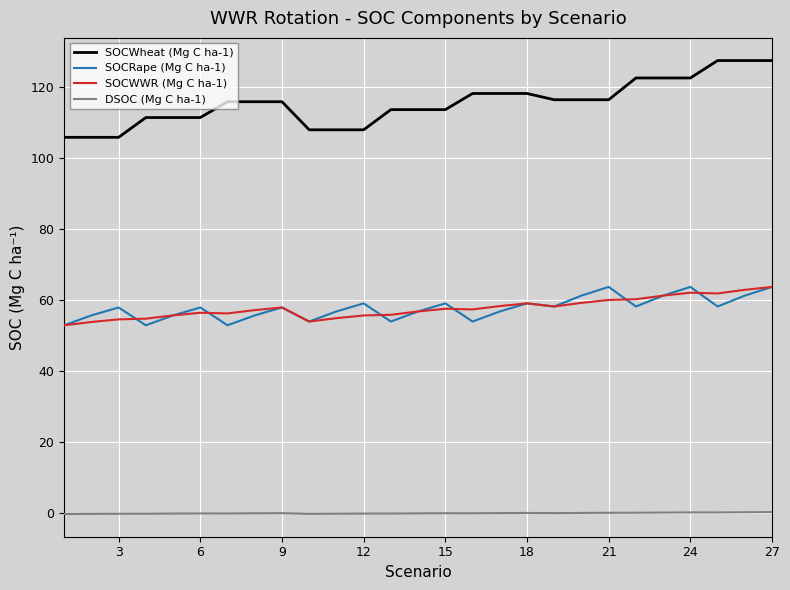

True or false: SOCWWR (Mg C ha-1) and SOCWheat (Mg C ha-1) intersect in this chart.

False